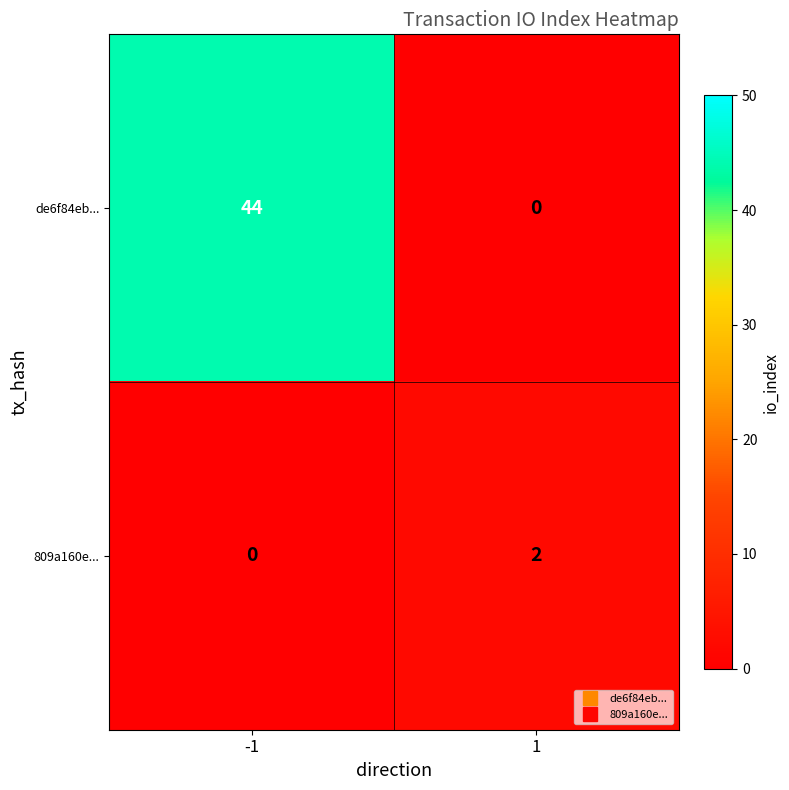

Which series has the largest total across all categories?

de6f84eb...